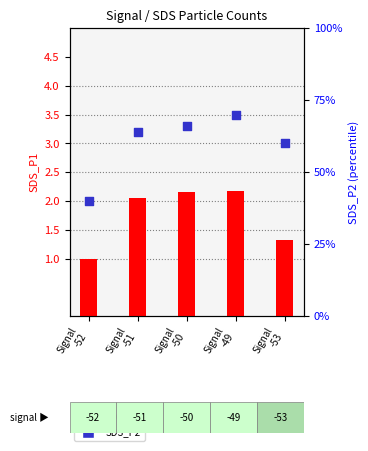

Which series has the widest spread of Y values?

SDS_P1